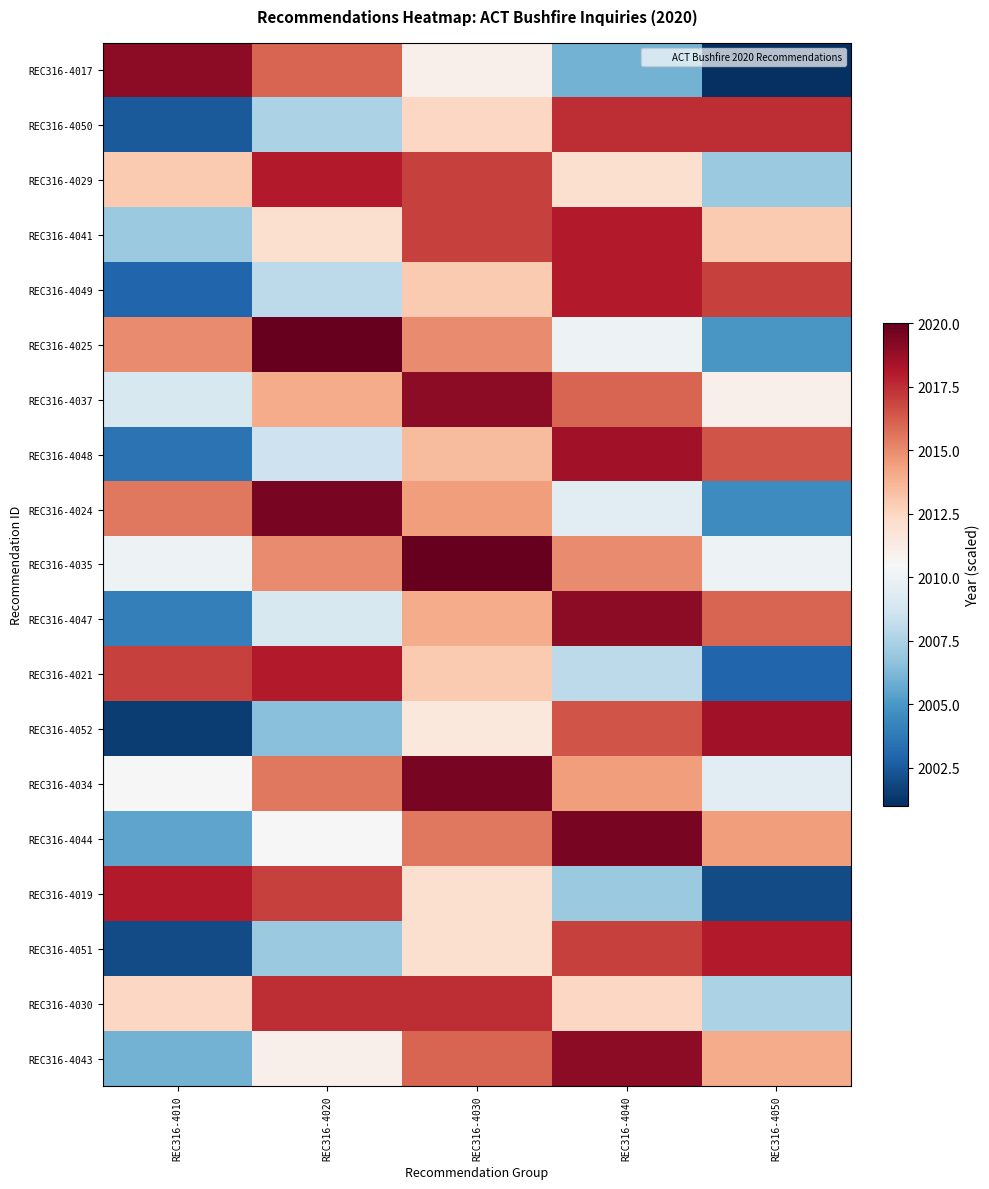

Reading left to right, list all the values displayed in this chart.

REC316-4017: REC316-4010=2019.0	REC316-4020=2016.0	REC316-4030=2011.0	REC316-4040=2006.0	REC316-4050=2001.0
REC316-4050: REC316-4010=2002.5	REC316-4020=2007.5	REC316-4030=2012.5	REC316-4040=2017.5	REC316-4050=2017.5
REC316-4029: REC316-4010=2013.0	REC316-4020=2018.0	REC316-4030=2017.0	REC316-4040=2012.0	REC316-4050=2007.0
REC316-4041: REC316-4010=2007.0	REC316-4020=2012.0	REC316-4030=2017.0	REC316-4040=2018.0	REC316-4050=2013.0
REC316-4049: REC316-4010=2003.0	REC316-4020=2008.0	REC316-4030=2013.0	REC316-4040=2018.0	REC316-4050=2017.0
REC316-4025: REC316-4010=2015.0	REC316-4020=2020.0	REC316-4030=2015.0	REC316-4040=2010.0	REC316-4050=2005.0
REC316-4037: REC316-4010=2009.0	REC316-4020=2014.0	REC316-4030=2019.0	REC316-4040=2016.0	REC316-4050=2011.0
REC316-4048: REC316-4010=2003.5	REC316-4020=2008.5	REC316-4030=2013.5	REC316-4040=2018.5	REC316-4050=2016.5
REC316-4024: REC316-4010=2015.5	REC316-4020=2019.5	REC316-4030=2014.5	REC316-4040=2009.5	REC316-4050=2004.5
REC316-4035: REC316-4010=2010.0	REC316-4020=2015.0	REC316-4030=2020.0	REC316-4040=2015.0	REC316-4050=2010.0
REC316-4047: REC316-4010=2004.0	REC316-4020=2009.0	REC316-4030=2014.0	REC316-4040=2019.0	REC316-4050=2016.0
REC316-4021: REC316-4010=2017.0	REC316-4020=2018.0	REC316-4030=2013.0	REC316-4040=2008.0	REC316-4050=2003.0
REC316-4052: REC316-4010=2001.5	REC316-4020=2006.5	REC316-4030=2011.5	REC316-4040=2016.5	REC316-4050=2018.5
REC316-4034: REC316-4010=2010.5	REC316-4020=2015.5	REC316-4030=2019.5	REC316-4040=2014.5	REC316-4050=2009.5
REC316-4044: REC316-4010=2005.5	REC316-4020=2010.5	REC316-4030=2015.5	REC316-4040=2019.5	REC316-4050=2014.5
REC316-4019: REC316-4010=2018.0	REC316-4020=2017.0	REC316-4030=2012.0	REC316-4040=2007.0	REC316-4050=2002.0
REC316-4051: REC316-4010=2002.0	REC316-4020=2007.0	REC316-4030=2012.0	REC316-4040=2017.0	REC316-4050=2018.0
REC316-4030: REC316-4010=2012.5	REC316-4020=2017.5	REC316-4030=2017.5	REC316-4040=2012.5	REC316-4050=2007.5
REC316-4043: REC316-4010=2006.0	REC316-4020=2011.0	REC316-4030=2016.0	REC316-4040=2019.0	REC316-4050=2014.0